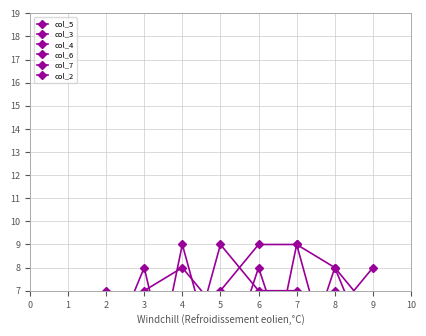

What is the value of the col_5 point at the 2nd from the left?

6